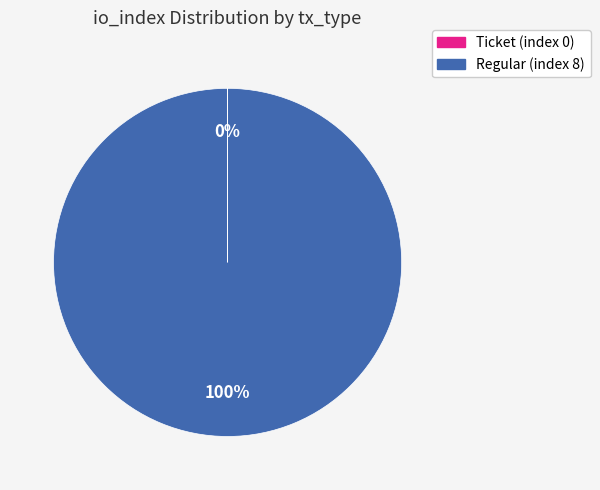

True or false: Regular (index 8) accounts for 87% of the total.

False